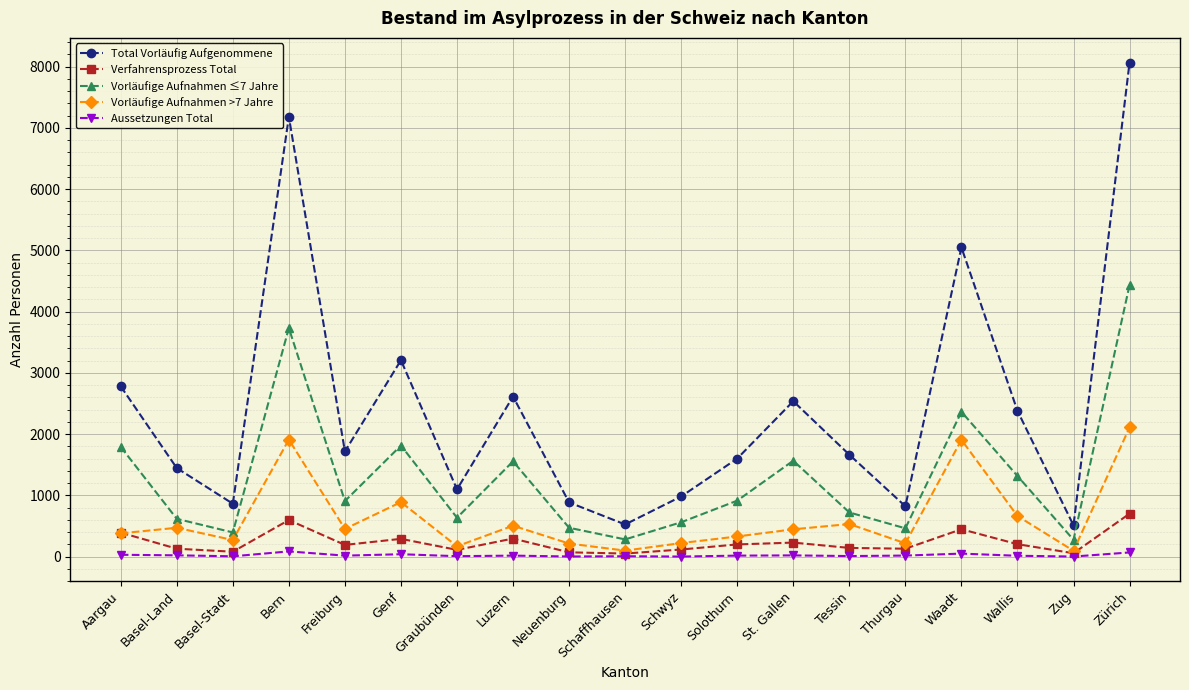

At which label does Vorläufige Aufnahmen ≤7 Jahre first exceed 907?

Aargau